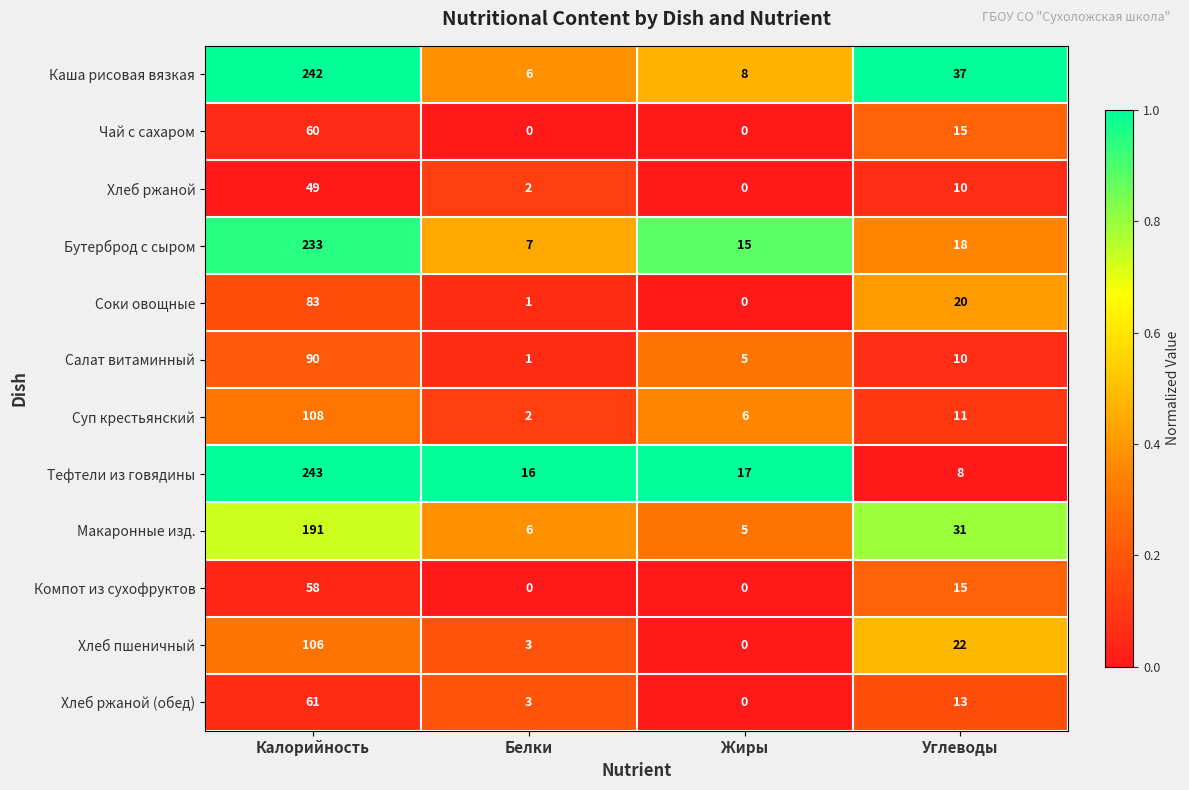

Between Калорийность and Жиры, which series saw the biggest shift?

Каша рисовая вязкая